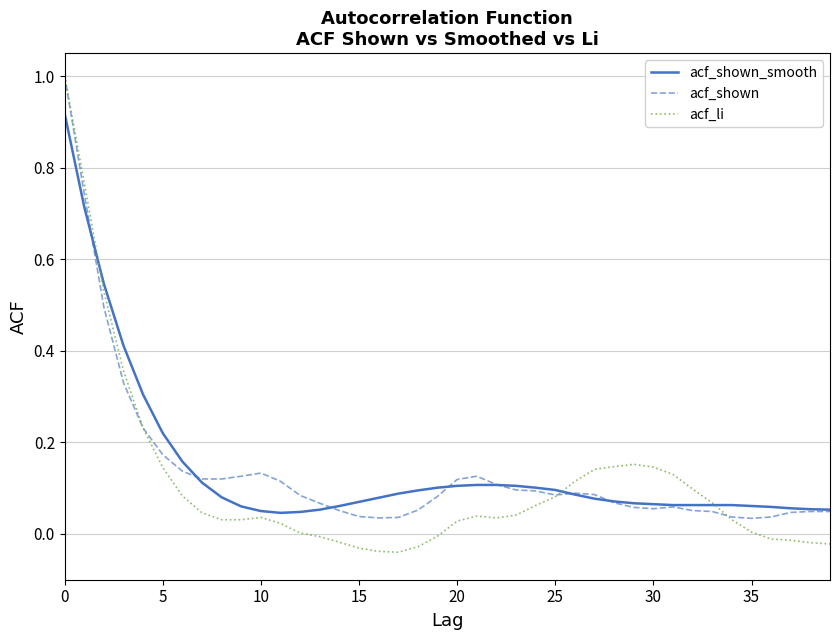

Which series has the largest range (max minus min)?

acf_li